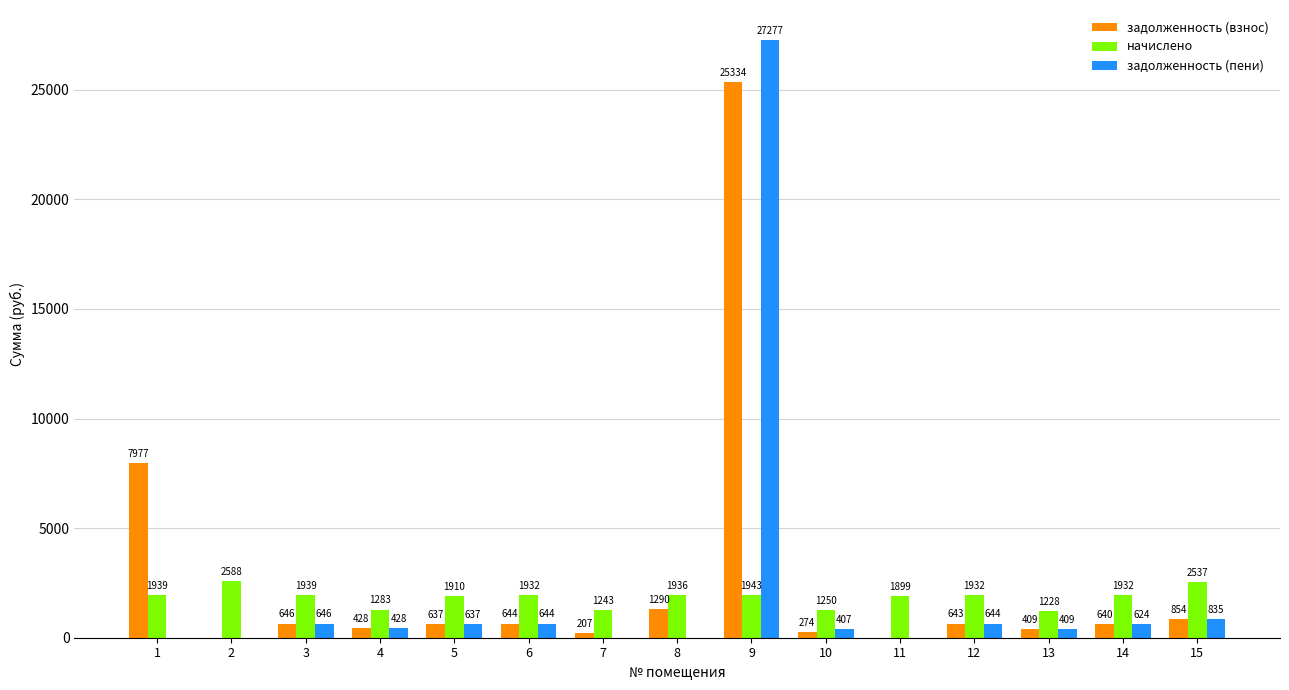

What is the maximum value for задолженность (взнос)?

25334.3